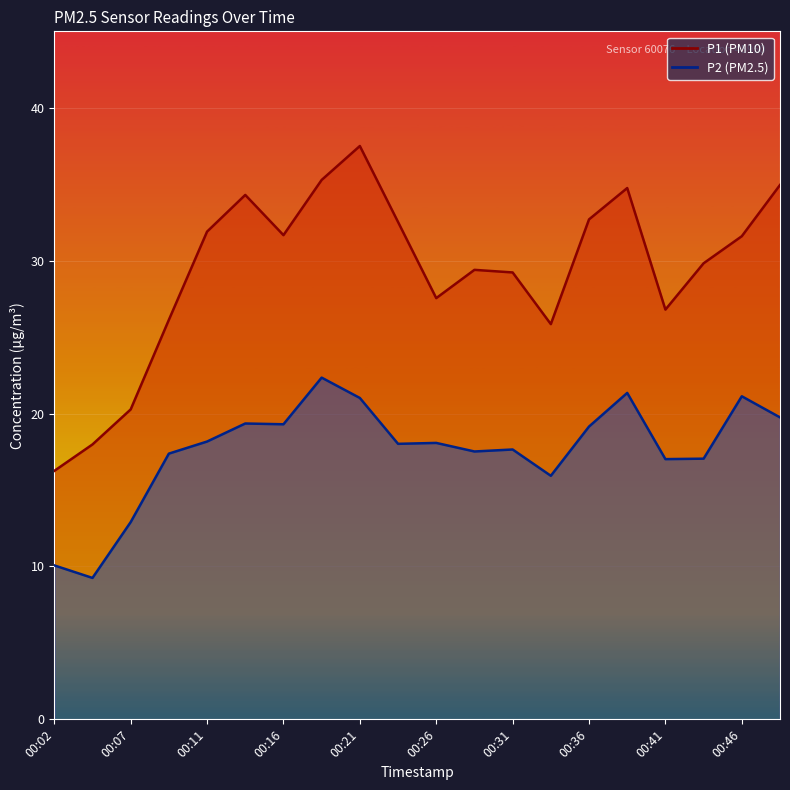

Where does the P1 series first go above 31?

00:11